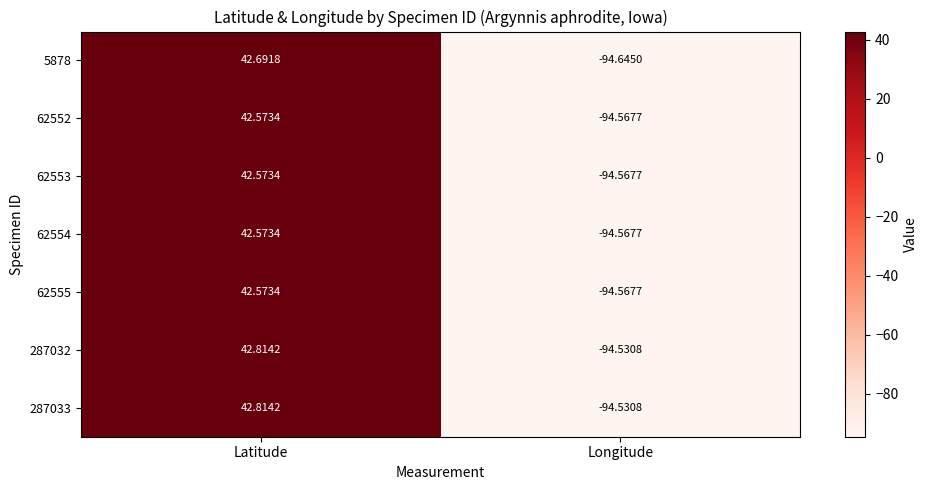

At which category is the sum across all series the highest?

Latitude